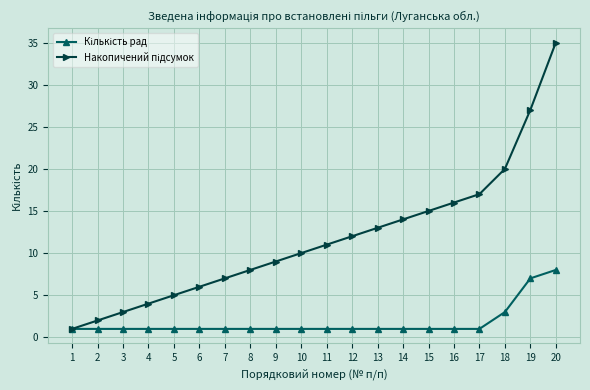

What is the total value across all series at 10?

11